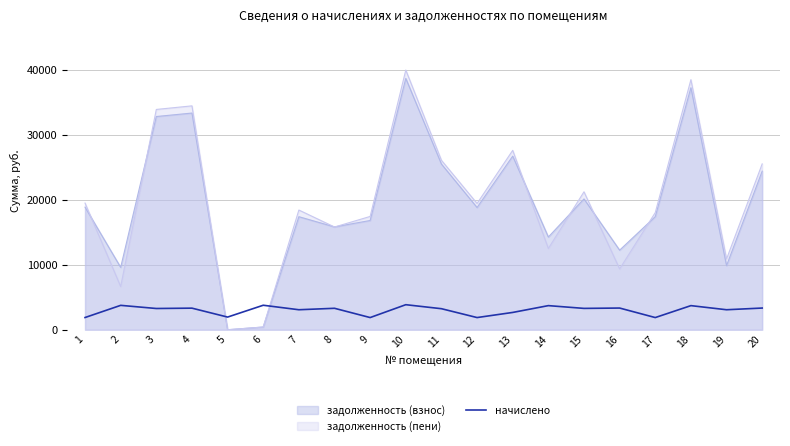

What is the maximum value shown in the chart?

39997.2